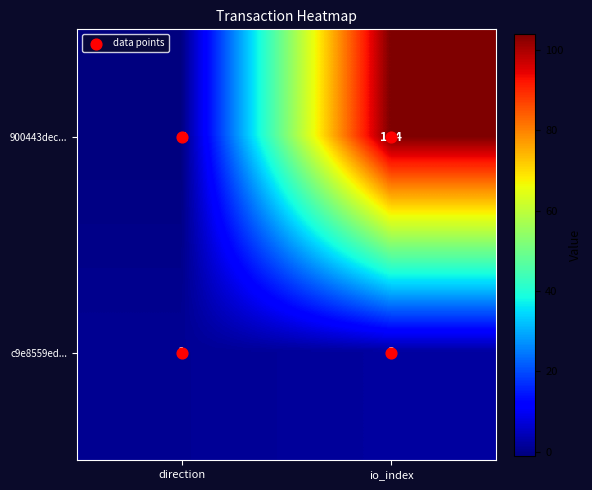

What is the sum of the c9e8559ed... values at io_index and direction?

3